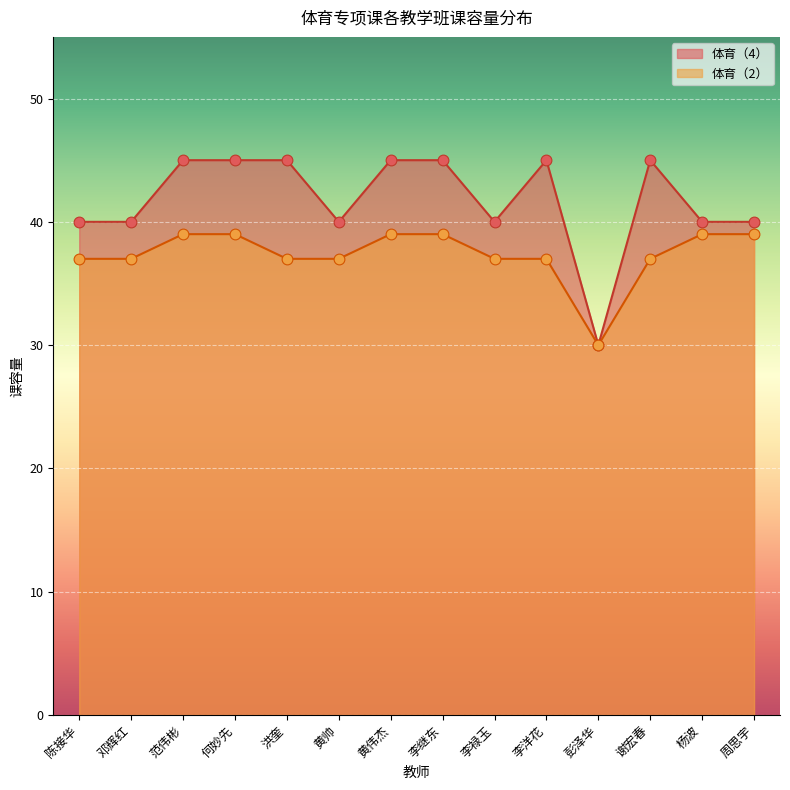

Which has a higher value, 邓辉红 or 陈接华?

邓辉红